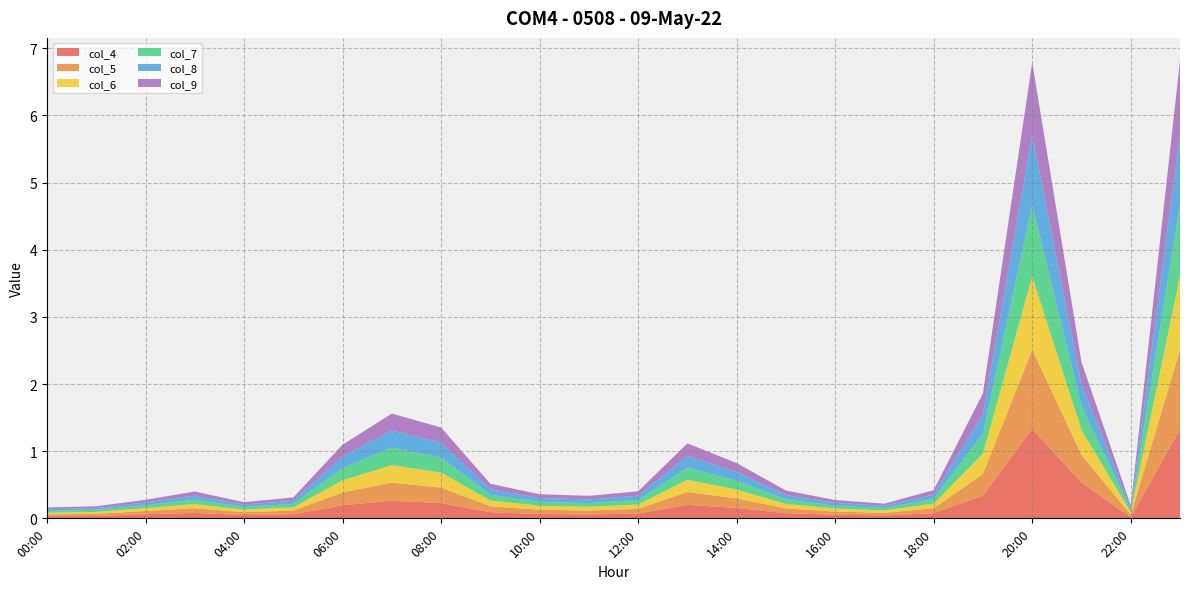

Reading right to left, what are all the values shown in this chart?

col_4: 23:00=1.3	22:00=0.0	21:00=0.5	20:00=1.3	19:00=0.3	18:00=0.1	17:00=0.0	16:00=0.1	15:00=0.1	14:00=0.2	13:00=0.2	12:00=0.1	11:00=0.1	10:00=0.1	09:00=0.1	08:00=0.2	07:00=0.3	06:00=0.2	05:00=0.1	04:00=0.0	03:00=0.1	02:00=0.1	01:00=0.0	00:00=0.0
col_5: 23:00=1.2	22:00=0.0	21:00=0.4	20:00=1.2	19:00=0.3	18:00=0.1	17:00=0.0	16:00=0.0	15:00=0.1	14:00=0.1	13:00=0.2	12:00=0.1	11:00=0.1	10:00=0.1	09:00=0.1	08:00=0.2	07:00=0.3	06:00=0.2	05:00=0.1	04:00=0.0	03:00=0.1	02:00=0.0	01:00=0.0	00:00=0.0
col_6: 23:00=1.1	22:00=0.0	21:00=0.4	20:00=1.1	19:00=0.3	18:00=0.1	17:00=0.0	16:00=0.0	15:00=0.1	14:00=0.1	13:00=0.2	12:00=0.1	11:00=0.1	10:00=0.1	09:00=0.1	08:00=0.2	07:00=0.3	06:00=0.2	05:00=0.0	04:00=0.0	03:00=0.1	02:00=0.0	01:00=0.0	00:00=0.0
col_7: 23:00=1.1	22:00=0.0	21:00=0.4	20:00=1.1	19:00=0.3	18:00=0.1	17:00=0.0	16:00=0.0	15:00=0.1	14:00=0.1	13:00=0.2	12:00=0.1	11:00=0.1	10:00=0.1	09:00=0.1	08:00=0.2	07:00=0.3	06:00=0.2	05:00=0.0	04:00=0.0	03:00=0.1	02:00=0.0	01:00=0.0	00:00=0.0
col_8: 23:00=1.0	22:00=0.0	21:00=0.3	20:00=1.0	19:00=0.3	18:00=0.1	17:00=0.0	16:00=0.0	15:00=0.1	14:00=0.1	13:00=0.2	12:00=0.1	11:00=0.1	10:00=0.1	09:00=0.1	08:00=0.2	07:00=0.3	06:00=0.2	05:00=0.0	04:00=0.0	03:00=0.1	02:00=0.0	01:00=0.0	00:00=0.0
col_9: 23:00=1.1	22:00=0.0	21:00=0.3	20:00=1.1	19:00=0.3	18:00=0.1	17:00=0.0	16:00=0.0	15:00=0.1	14:00=0.1	13:00=0.2	12:00=0.1	11:00=0.1	10:00=0.1	09:00=0.1	08:00=0.2	07:00=0.3	06:00=0.2	05:00=0.0	04:00=0.0	03:00=0.1	02:00=0.0	01:00=0.0	00:00=0.0